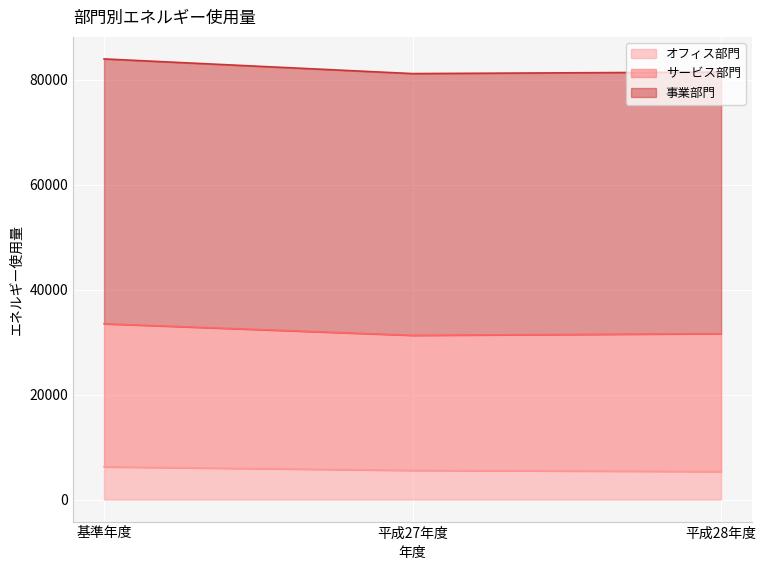

What is the approximate value of 事業部門 at 基準年度?

83984